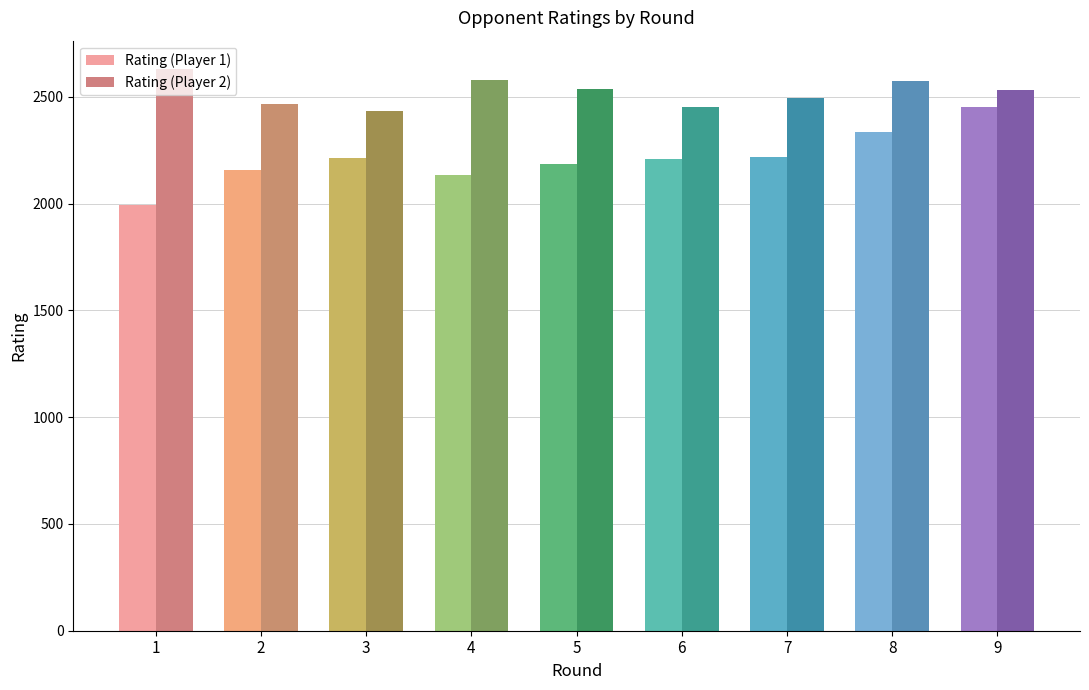

What is the total value across all series at 6?

4661